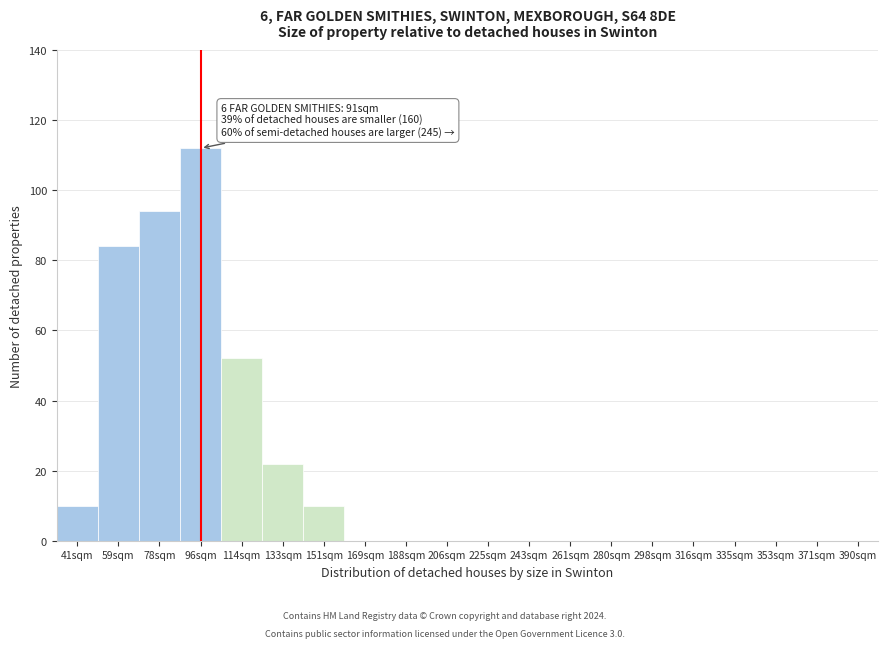

Reading left to right, transcribe all the data shown in this chart.

41sqm=10	59sqm=84	78sqm=94	96sqm=112	114sqm=52	133sqm=22	151sqm=10	169sqm=0	188sqm=0	206sqm=0	225sqm=0	243sqm=0	261sqm=0	280sqm=0	298sqm=0	316sqm=0	335sqm=0	353sqm=0	371sqm=0	390sqm=0